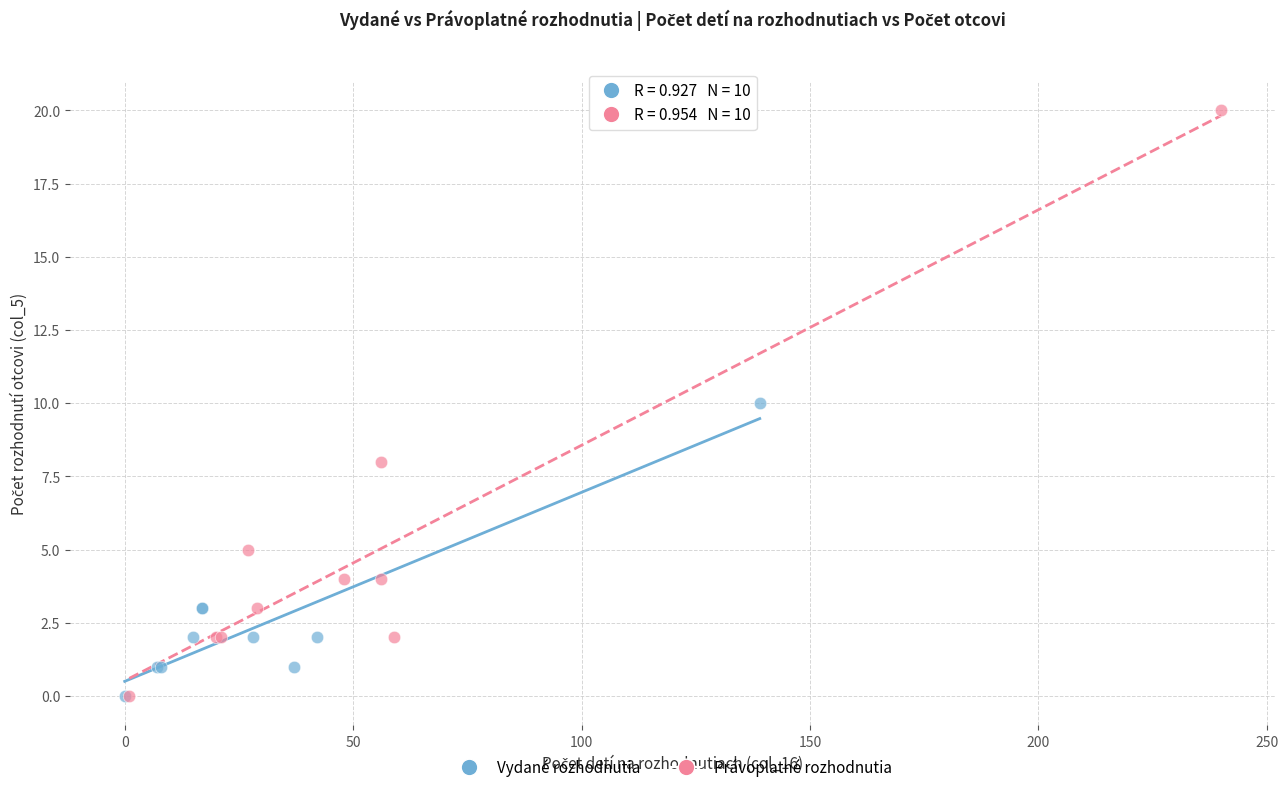

Which series reaches the maximum Y coordinate?

Právoplatné rozhodnutia